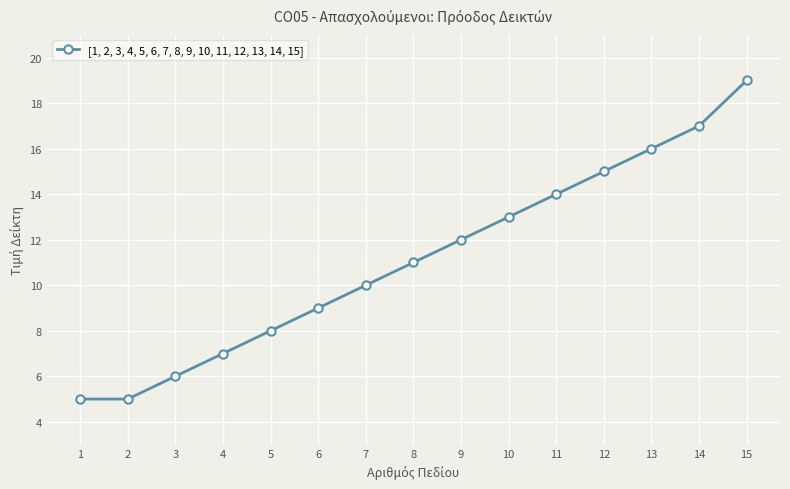

Approximately how many times larger is the value at 8 compared to 9?

0.9